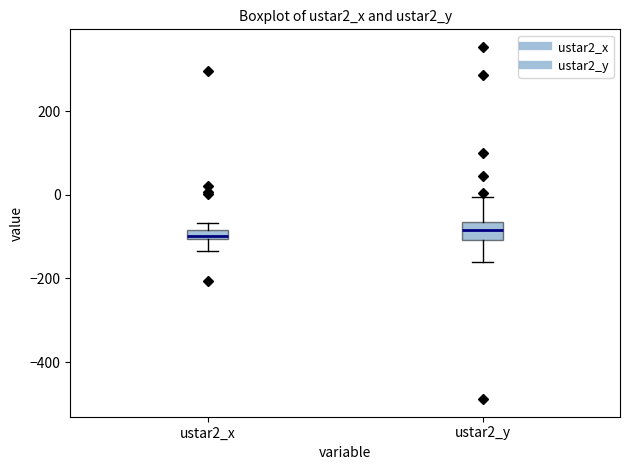

Where is the lower edge of the box for ustar2_x on the y-axis? The values are not printed on the chart, so give them approximately, as read against the axis.

-100